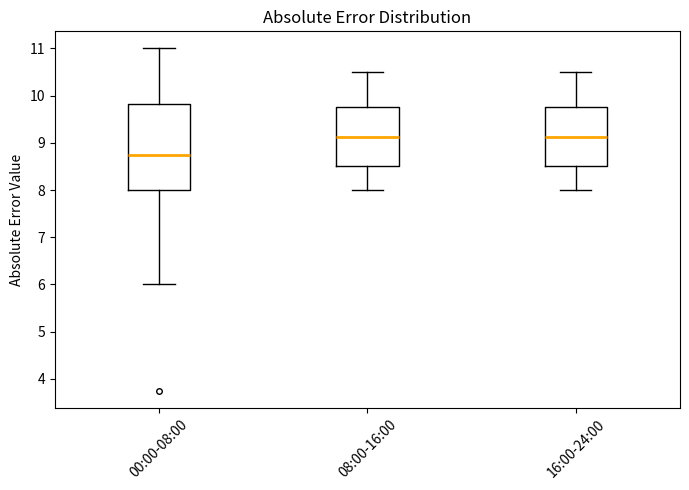

Where is the lower edge of the box for 16:00-24:00 on the y-axis? The values are not printed on the chart, so give them approximately, as read against the axis.

8.5